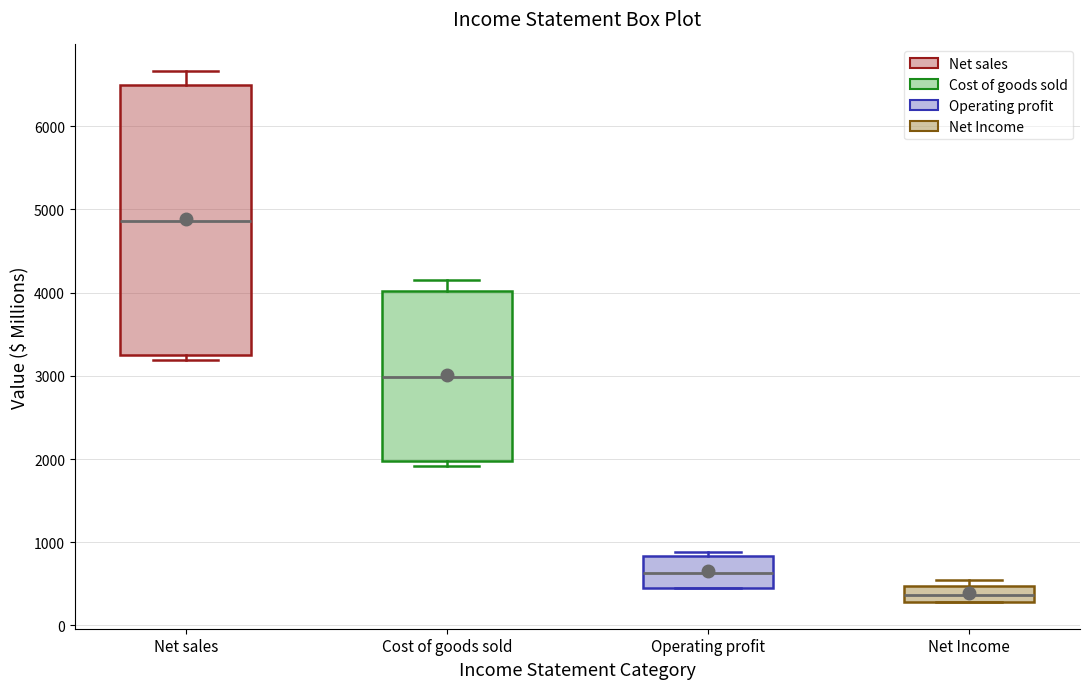

Which box has the highest median line?

Net sales